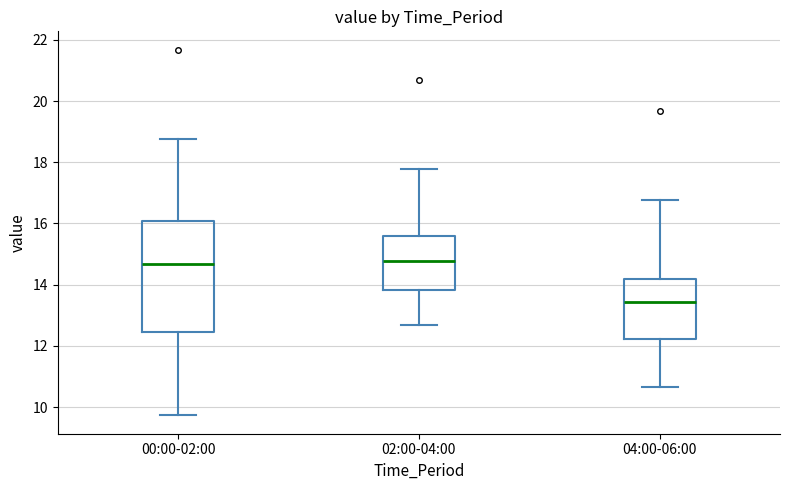

Reading left to right, transcribe this box plot: for each box, give where its median line is, the range the box spans, and where its two whiskers end, as read against the y-axis. The values are not printed on the chart, so give them approximately, as read against the axis.

00:00-02:00: median 14.6, box 12.4 to 16.0, whiskers 9.8 to 18.8
02:00-04:00: median 14.8, box 13.8 to 15.6, whiskers 12.6 to 17.8
04:00-06:00: median 13.4, box 12.2 to 14.2, whiskers 10.6 to 16.8